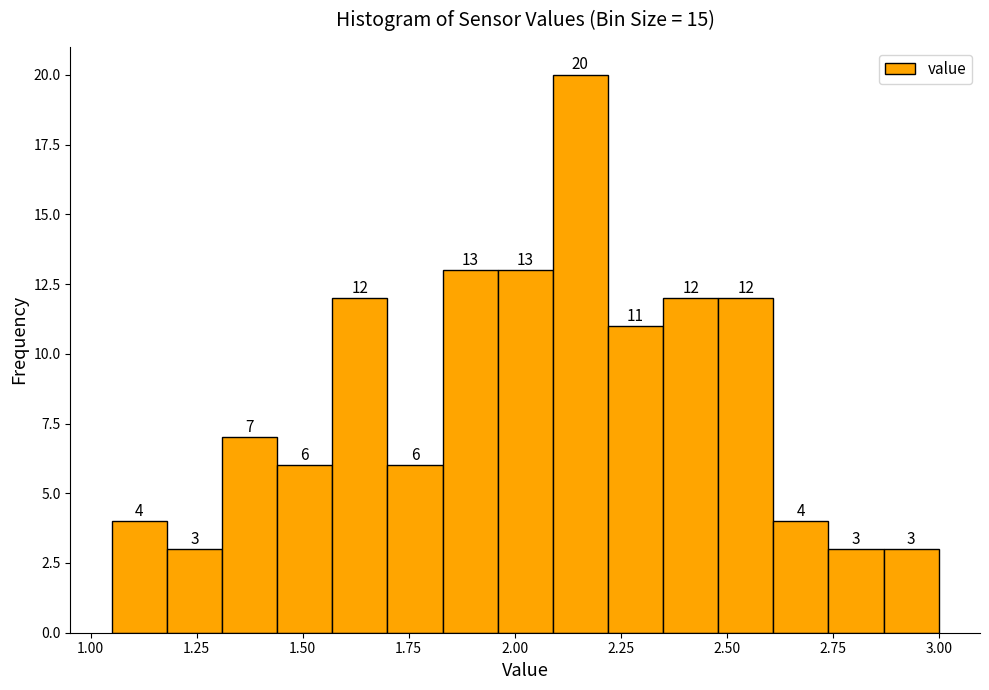

Read against the x-axis, roughly where is the centre of the tallest bar?

2.15